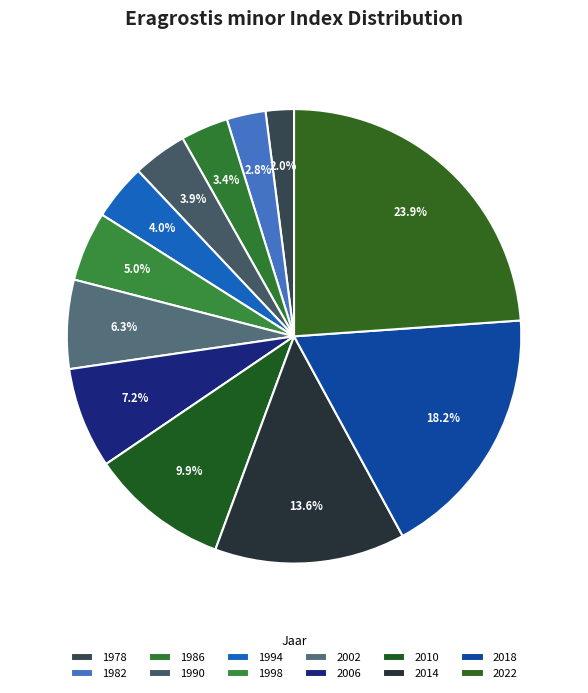

Which category has the biggest portion of the pie?

2022